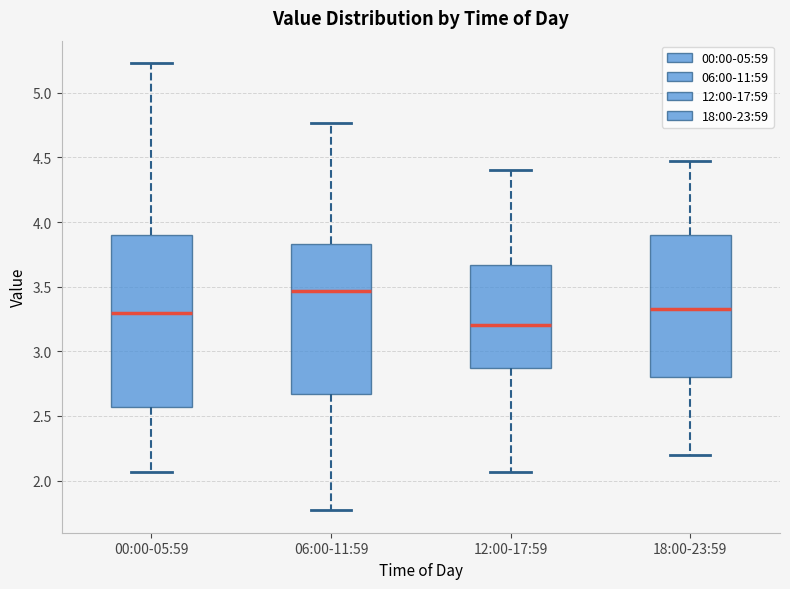

Where does the median line of the box for 06:00-11:59 sit on the y-axis? The values are not printed on the chart, so give them approximately, as read against the axis.

3.45